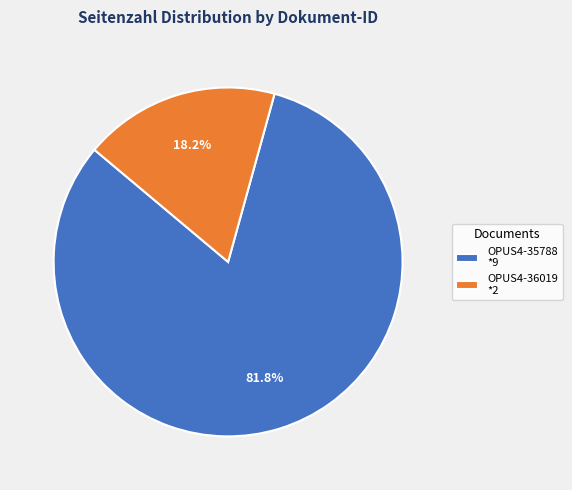

Between OPUS4-36019 *2 and OPUS4-35788 *9, which is larger?

OPUS4-35788 *9